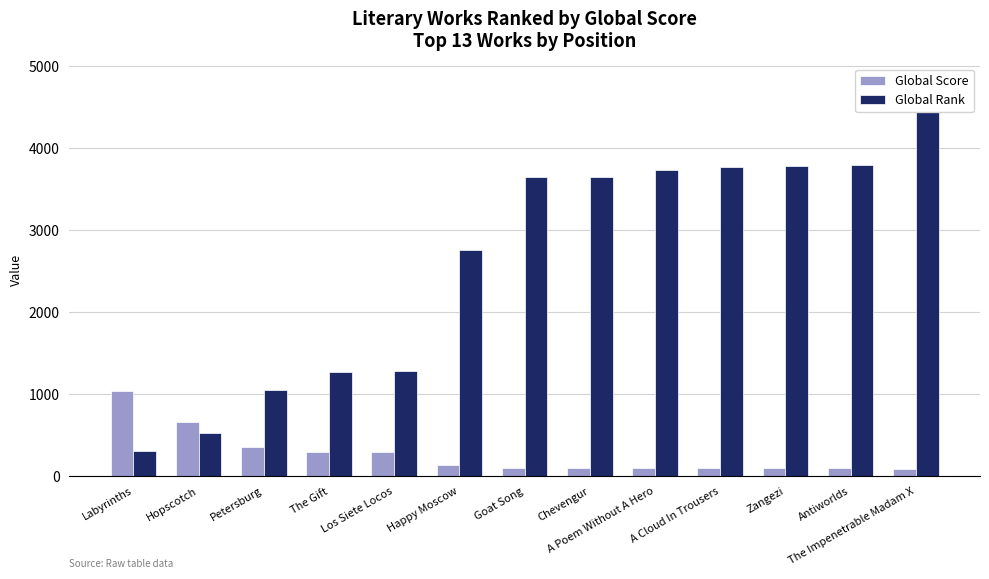

What is the total value across all series at Antiworlds?

3896